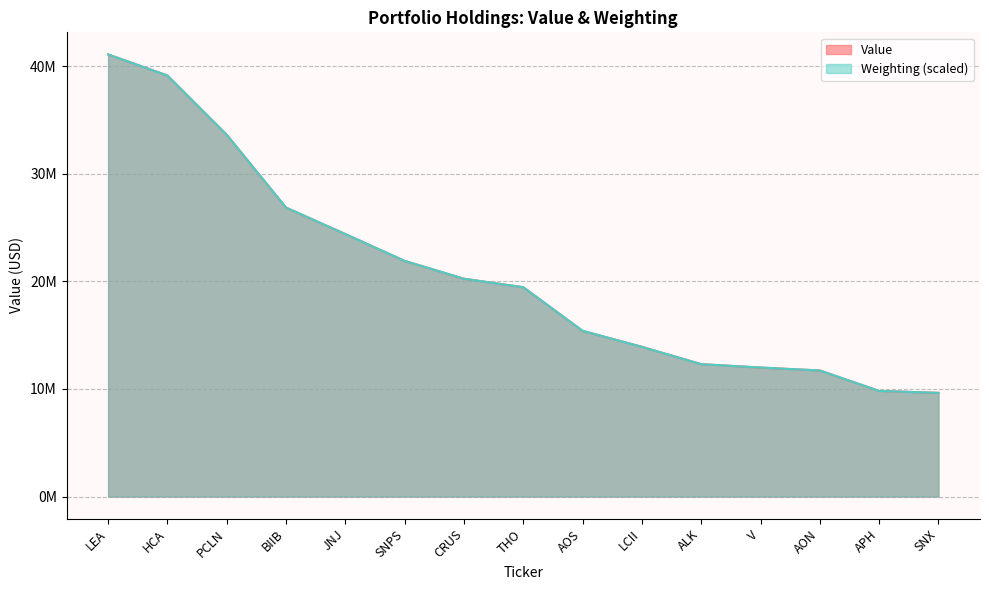

Reading left to right, transcribe all the data shown in this chart.

Value: LEA=41106000.0	HCA=39154000.0	PCLN=33643000.0	BIIB=26865000.0	JNJ=24407000.0	SNPS=21907000.0	CRUS=20249000.0	THO=19464000.0	AOS=15404000.0	LCII=13920000.0	ALK=12311000.0	V=11991000.0	AON=11721000.0	APH=9818000.0	SNX=9641000.0
Weighting: LEA=41106000.0	HCA=39139283.5	PCLN=33629226.6	BIIB=26867622.8	JNJ=24397036.8	SNPS=21910196.9	CRUS=20252303.7	THO=19455864.8	AOS=15408654.8	LCII=13913300.1	ALK=12304168.4	V=11995345.2	AON=11719029.7	APH=9817328.6	SNX=9638536.2